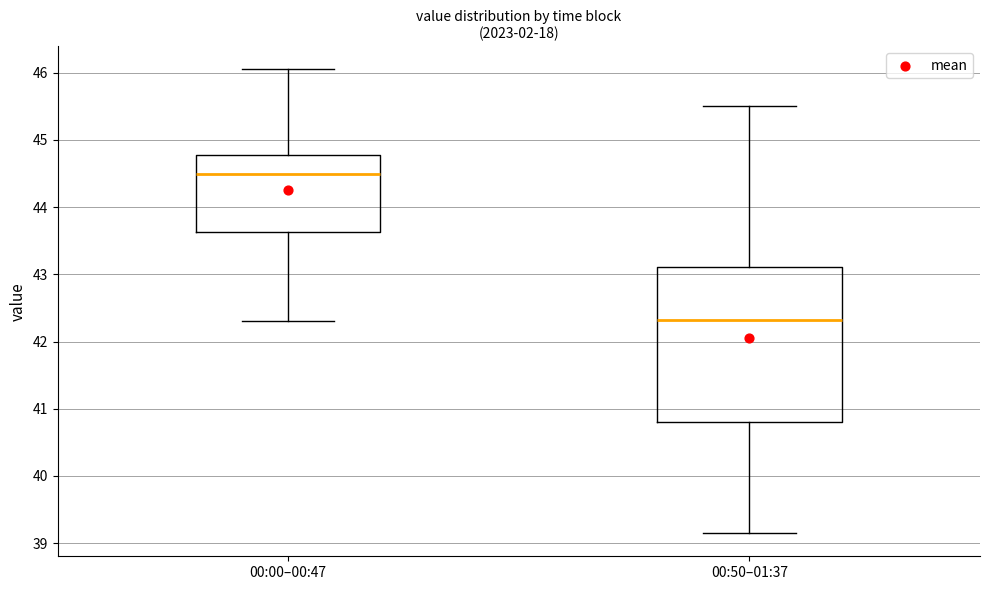

Where is the lower edge of the box for 00:50–01:37 on the y-axis? The values are not printed on the chart, so give them approximately, as read against the axis.

40.8